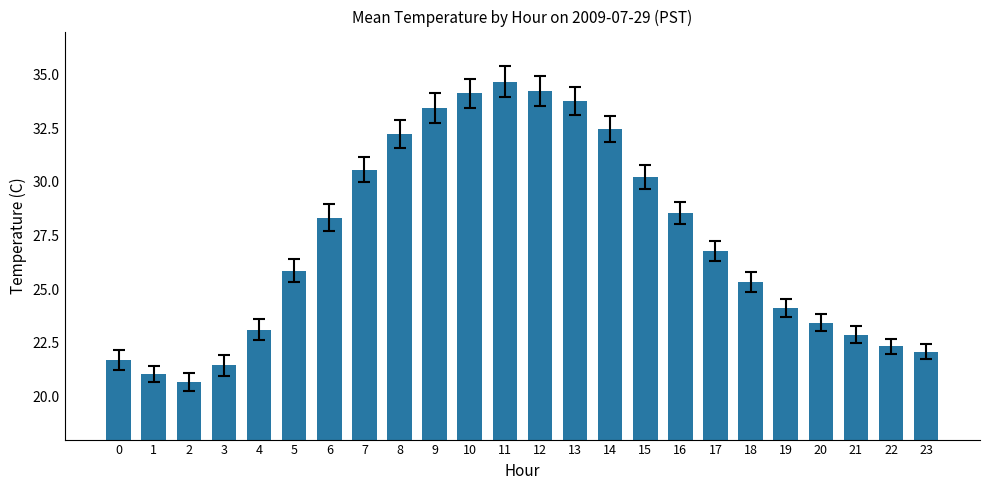

How many categories are shown in the chart?

24